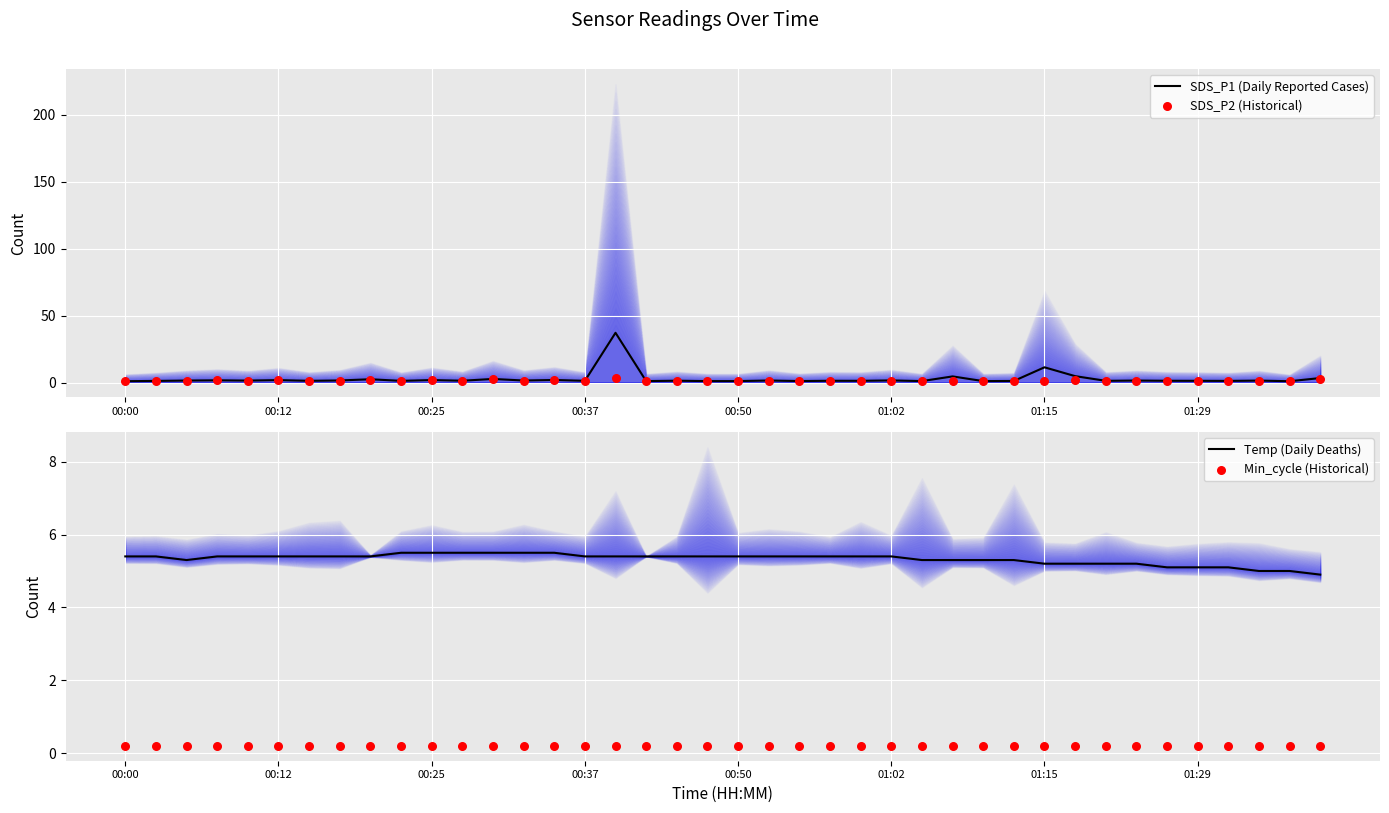

Which series has the largest total across all categories?

Temp (Daily Deaths)